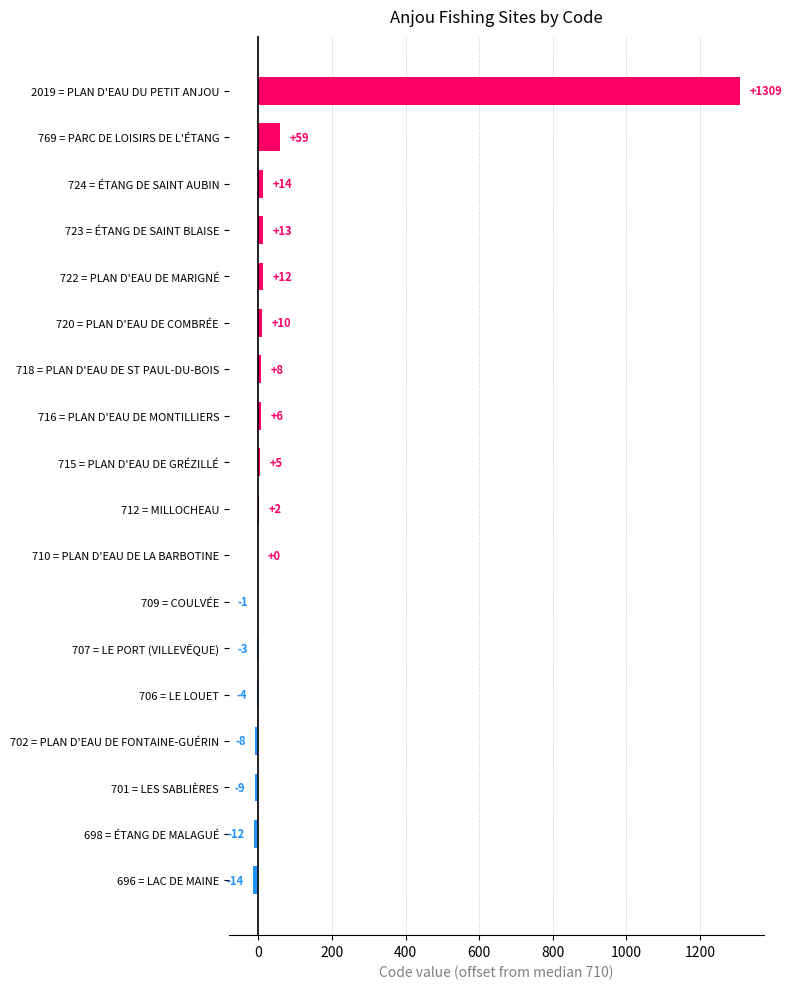

Count the number of data series in this chart.

1